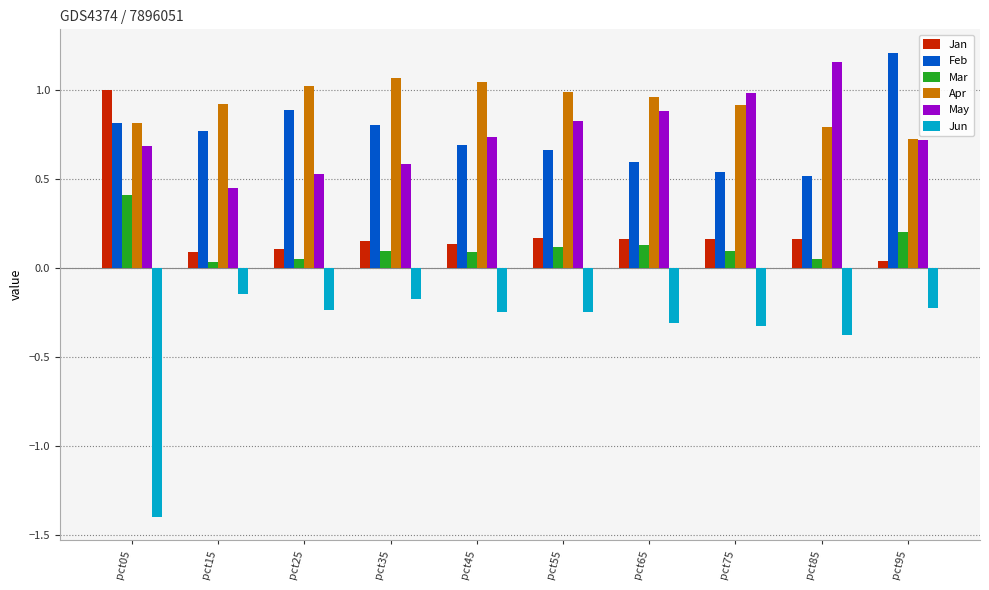

Which series has the widest spread of values?

Jun